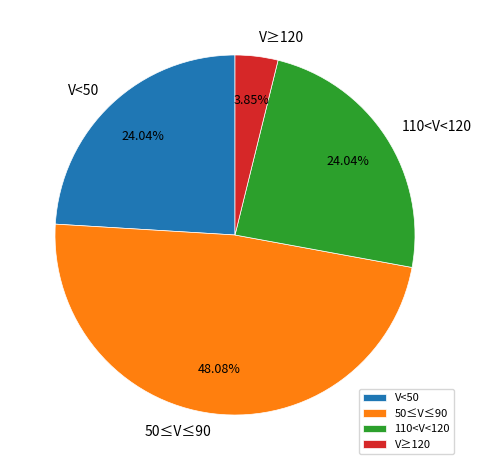

Combined, do V<50 and 110<V<120 account for over 50%?

No